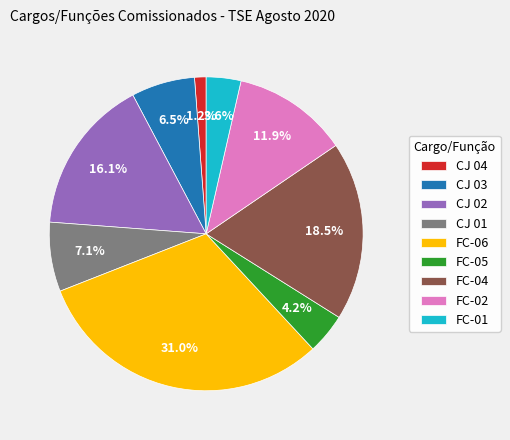

Which category has the smallest portion of the pie?

CJ 04